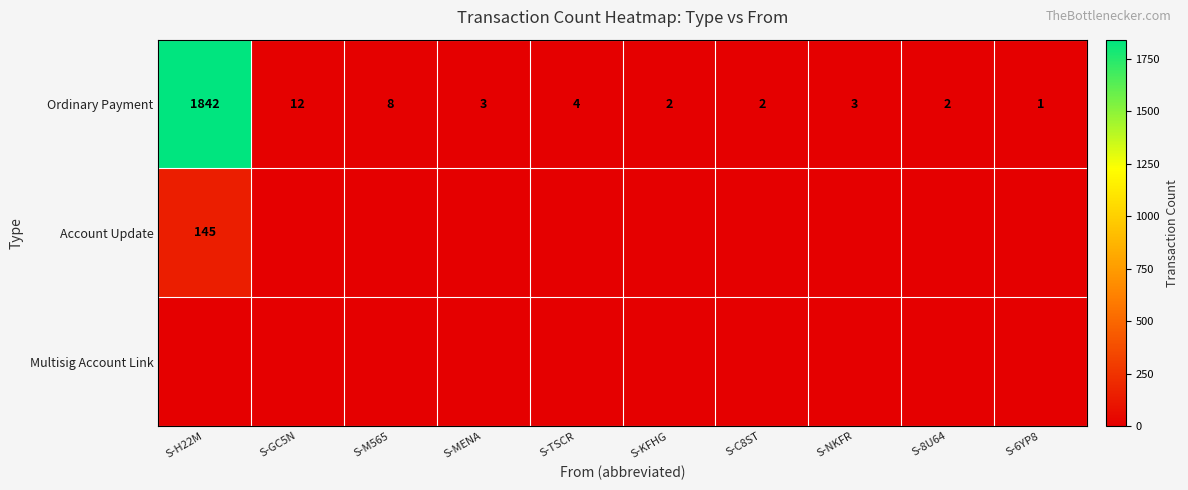

What is the sum of the Ordinary Payment values at S-8U64 and S-KFHG?

4